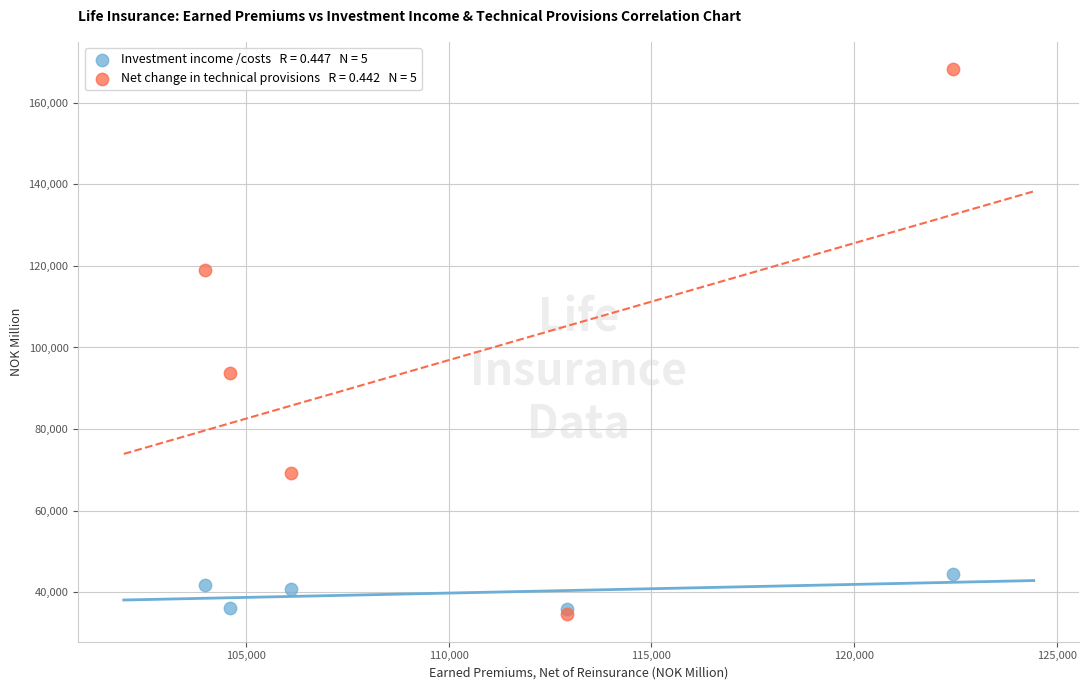

Across all series, what Y value is closest to 101400?

93644